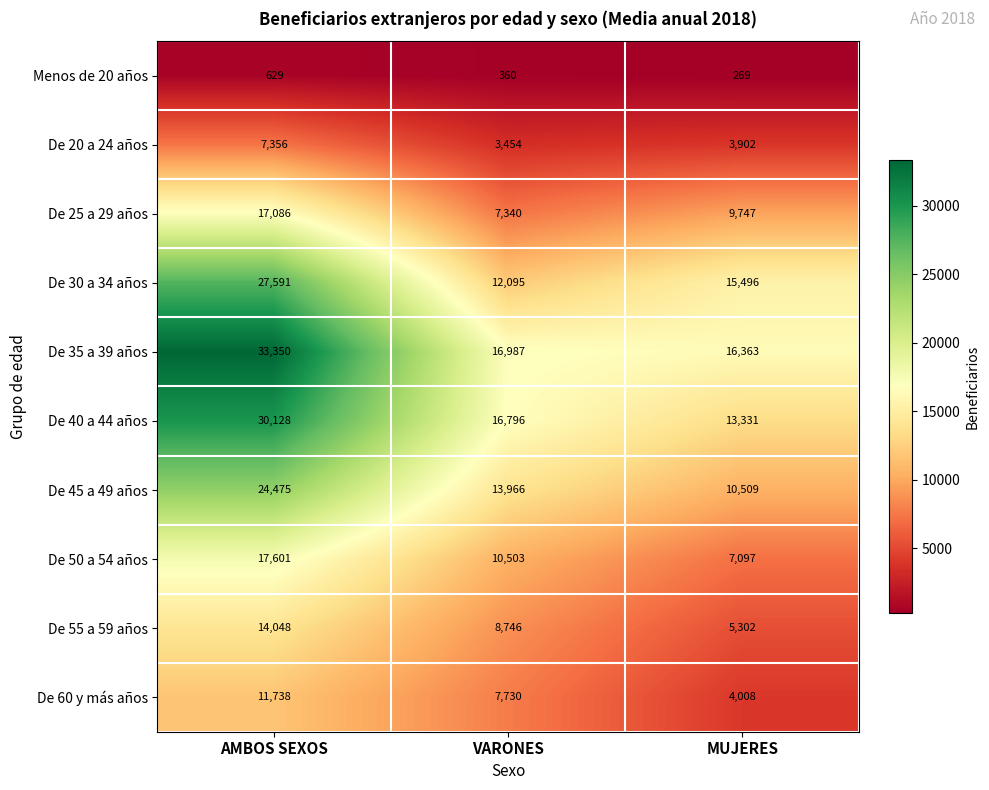

What is the total value across all series at MUJERES?

86024